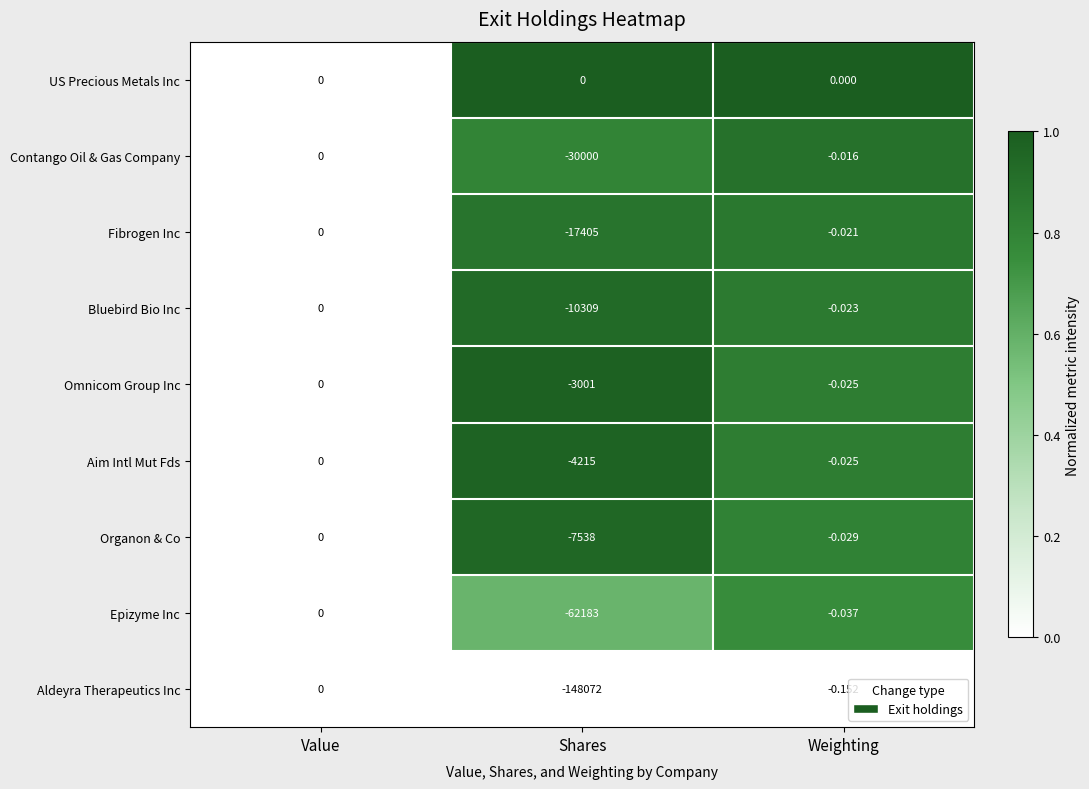

Rank the categories by Bluebird Bio Inc value from lowest to highest.

Shares, Weighting, Value